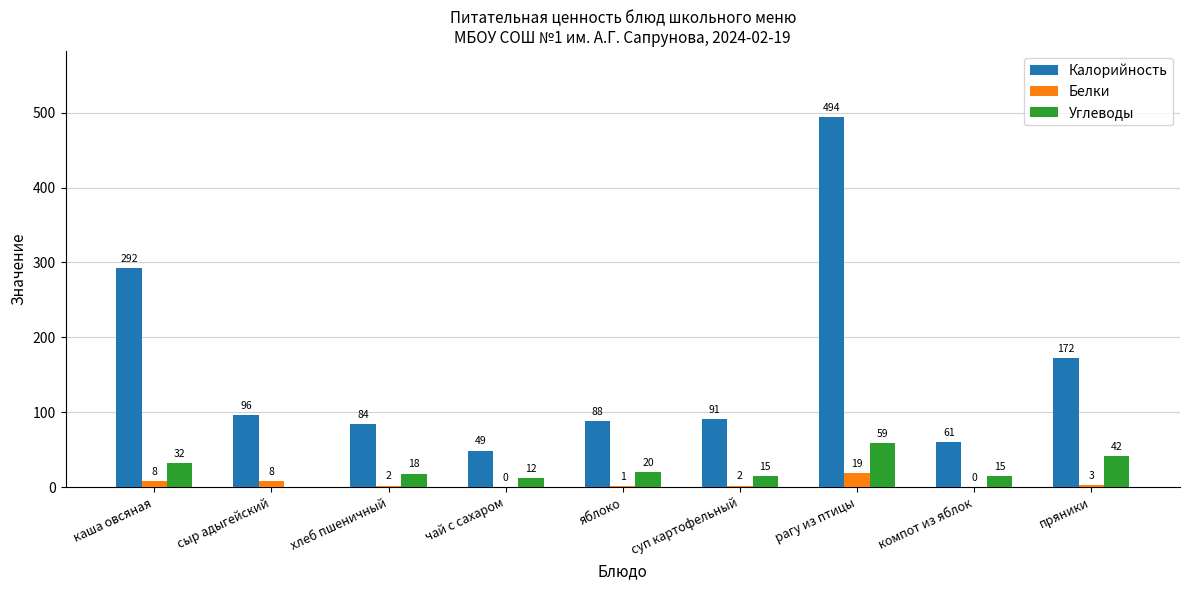

At which label is Калорийность closest to 271?

каша овсяная